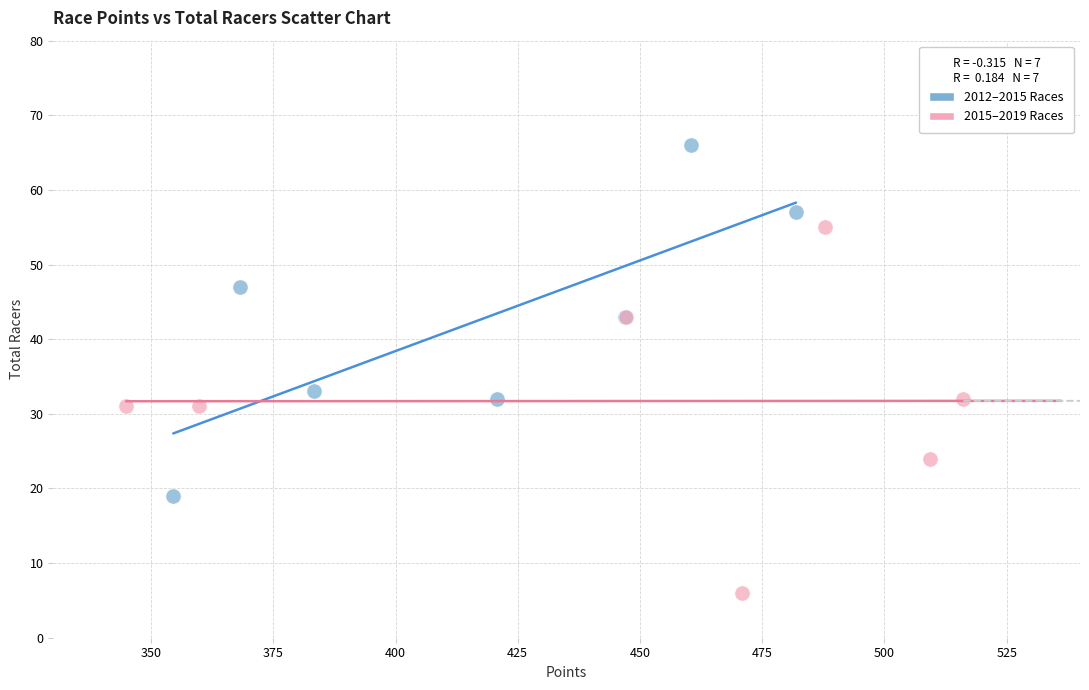

Which series contains the highest Y value?

2012–2015 Races